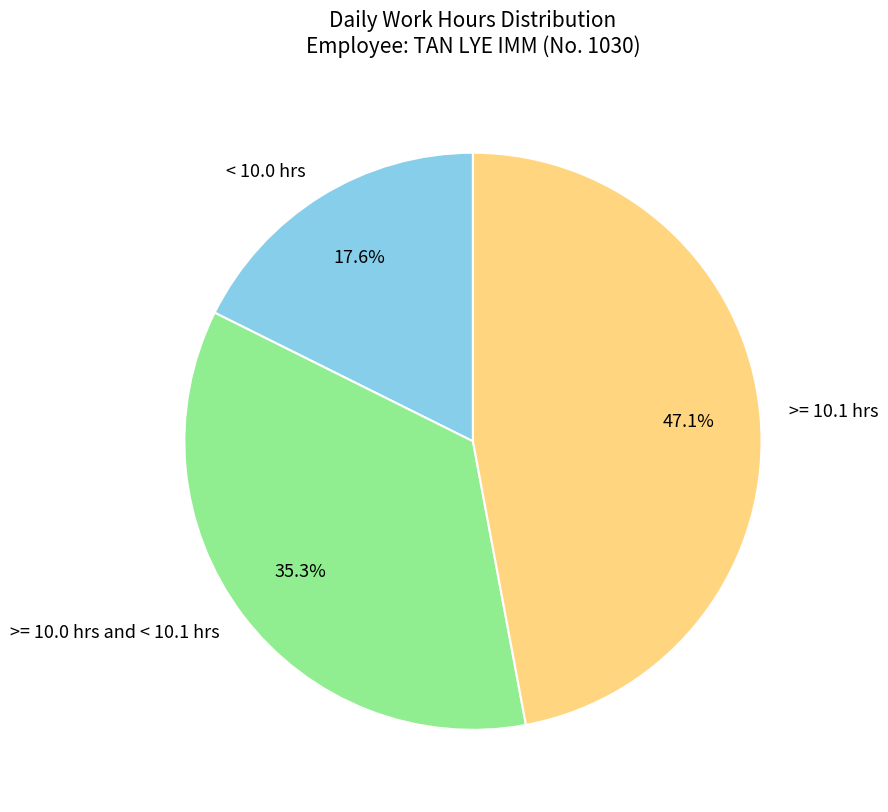

Is there a majority slice in this chart?

No